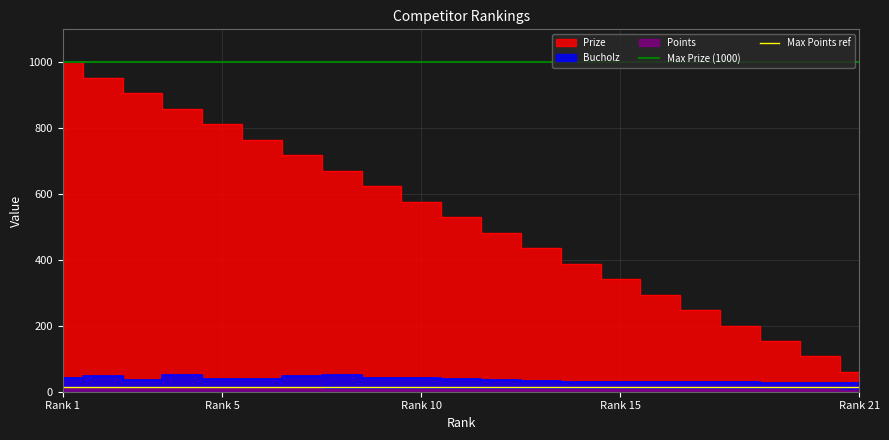

Does the chart display data point markers on the line(s)?

No